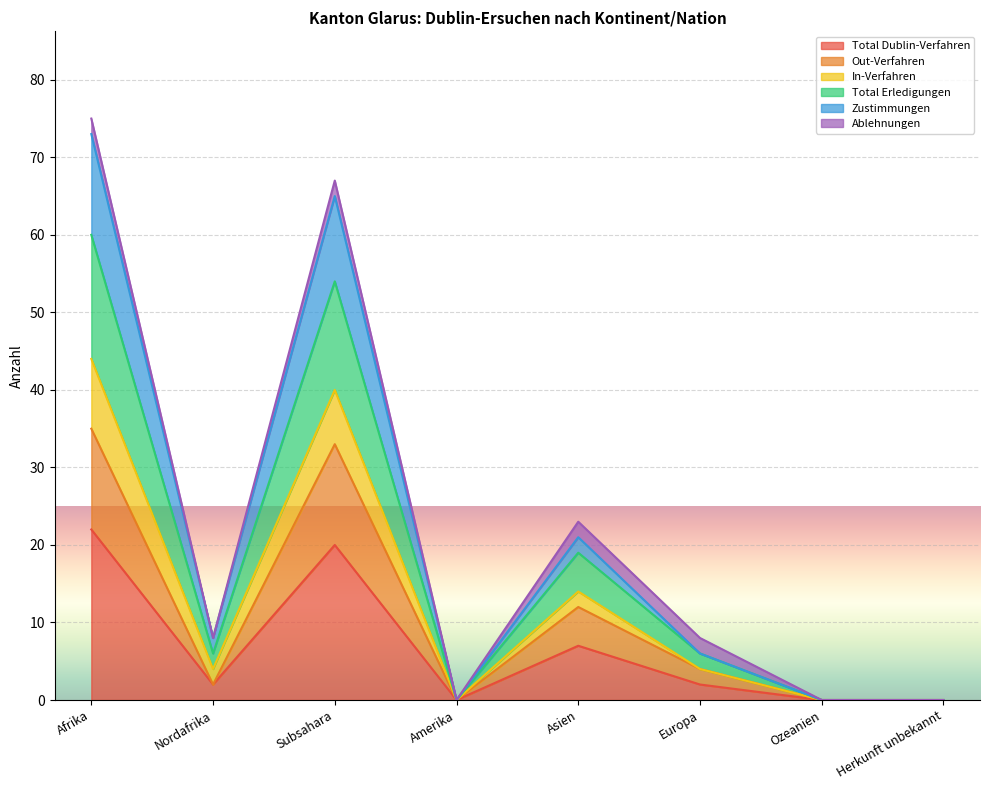

What is the maximum value for Total Dublin-Verfahren?

22